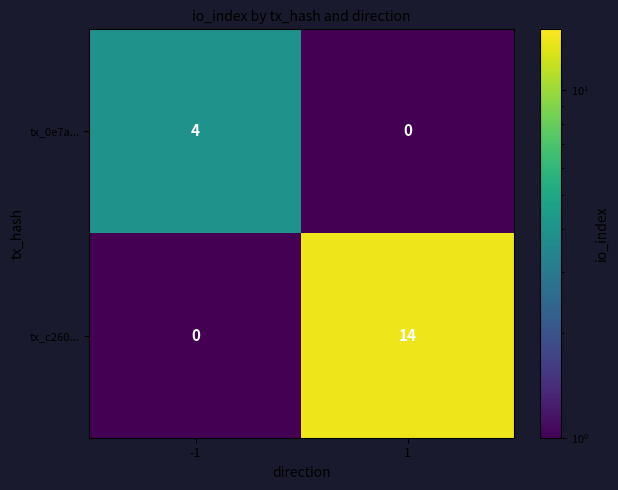

Rank the series by their maximum value, from lowest to highest.

tx_0e7a..., tx_c260...